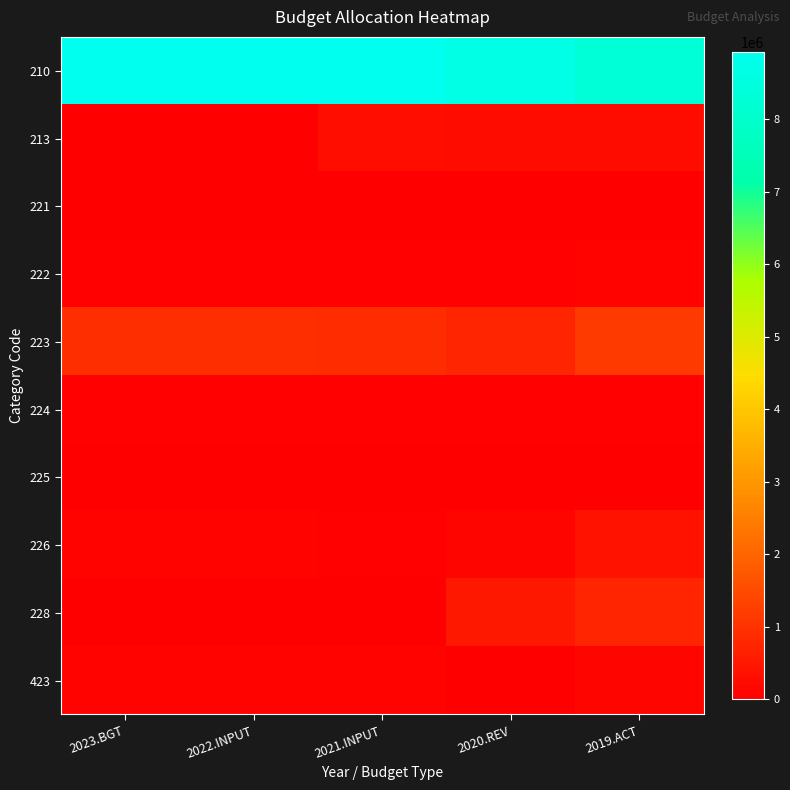

At which category does the chart reach its peak across all series?

2023.BGT